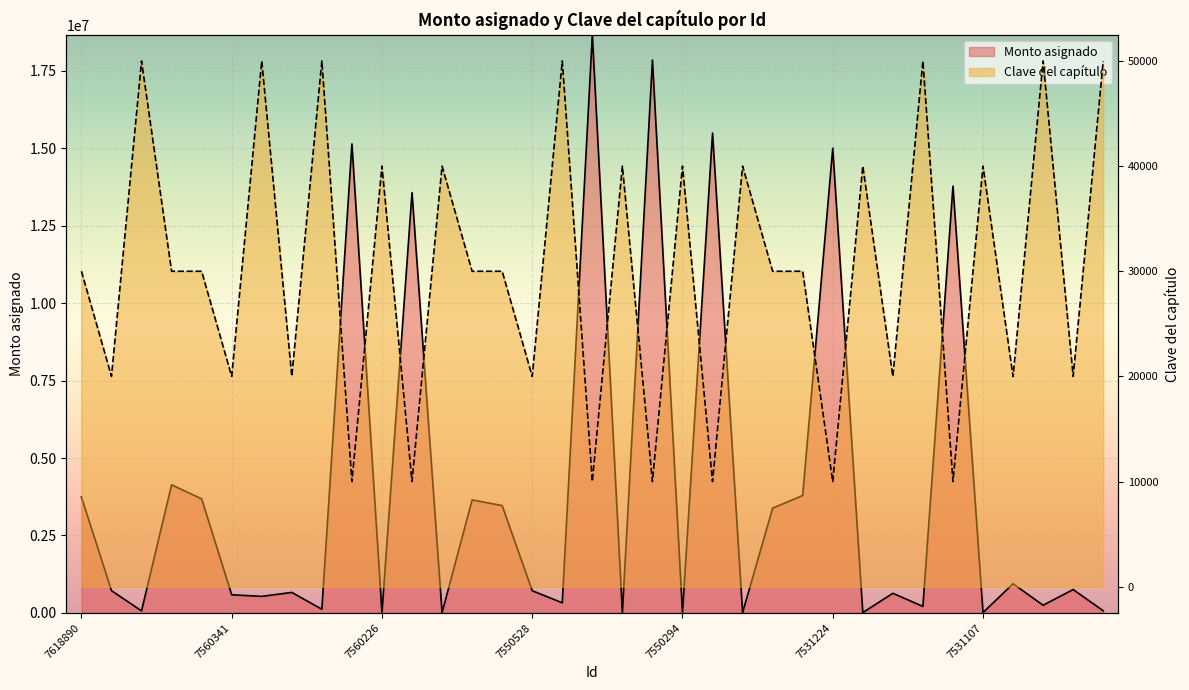

Rank the series by their average value, from highest to lowest.

Monto asignado, Clave del capítulo